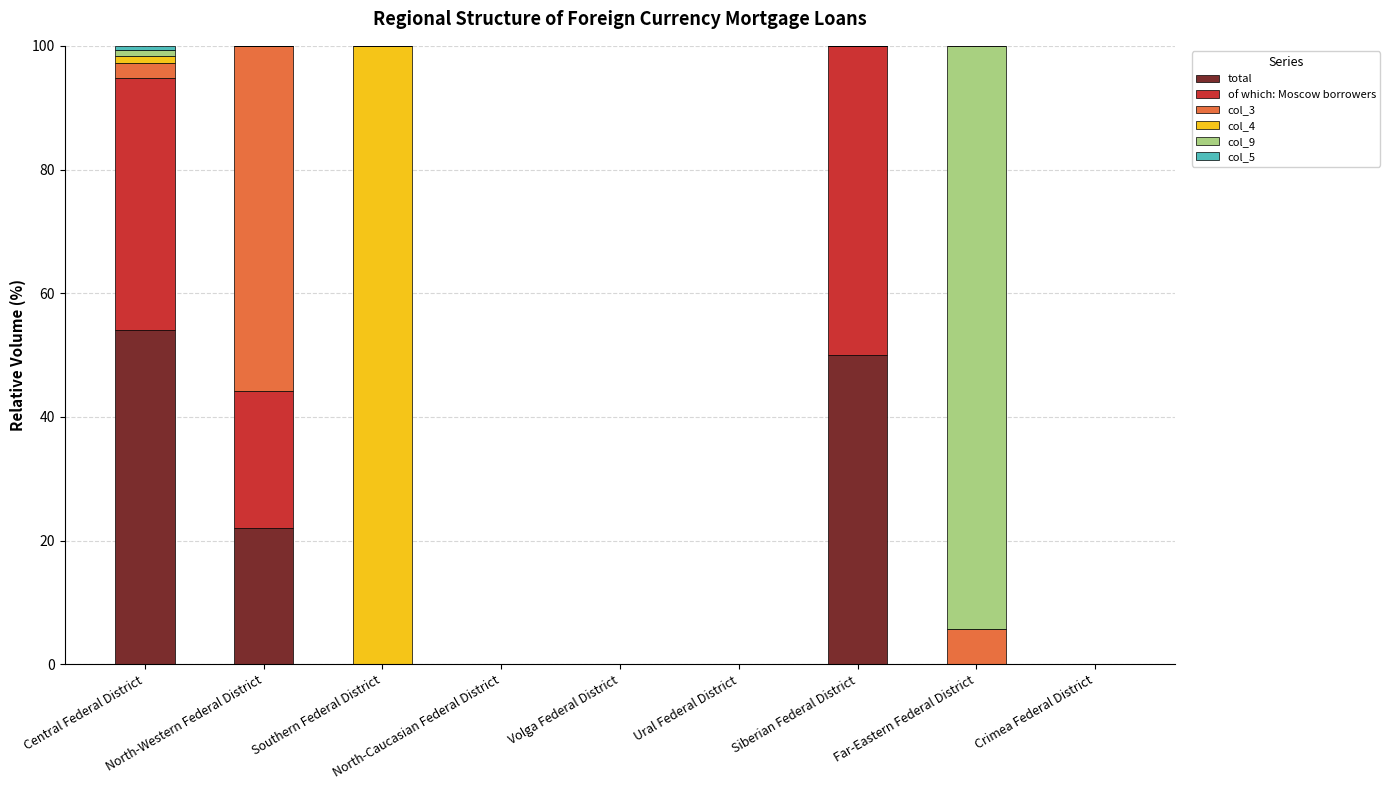

Which has a higher value, Ural Federal District or Central Federal District?

Central Federal District